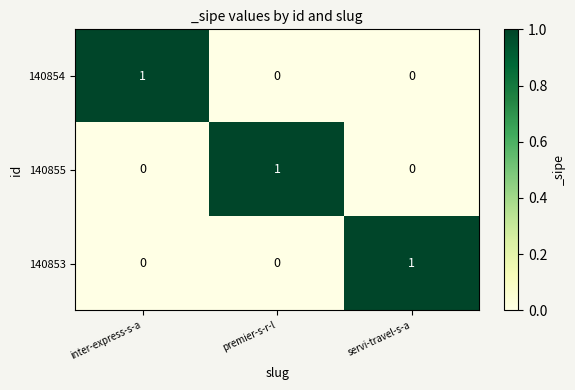

The 140854 series shows 0 at inter-express-s-a. True or false?

False